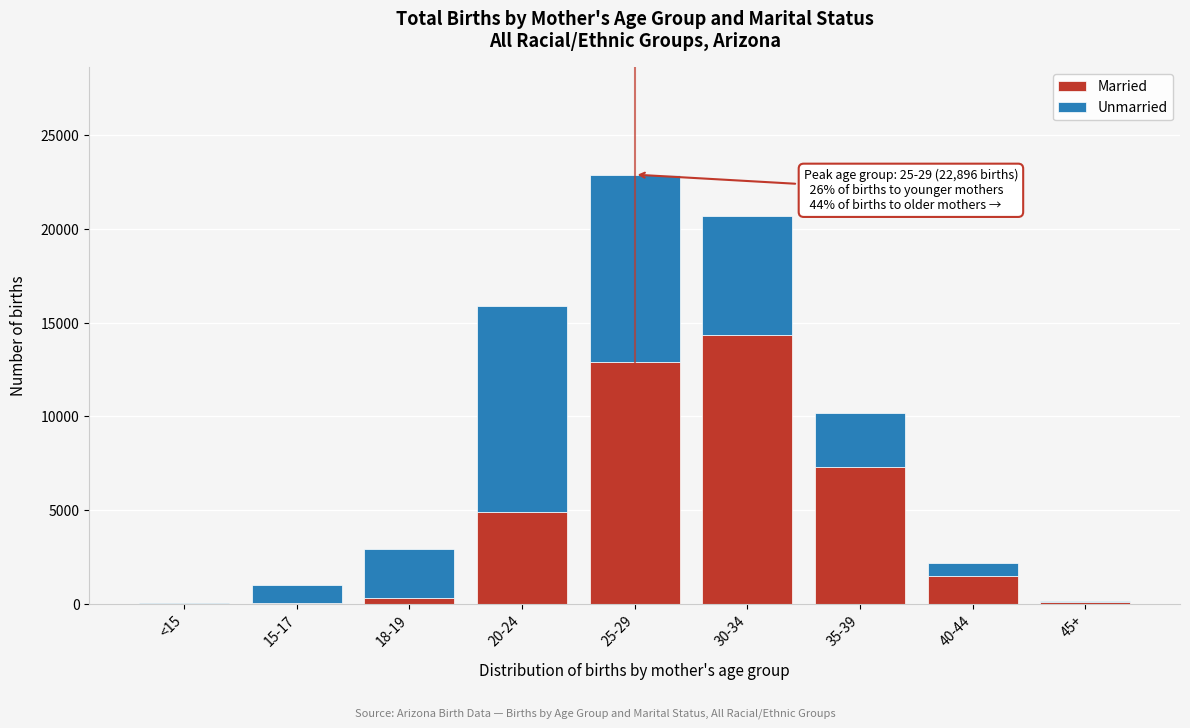

At which category is the sum across all series the highest?

25-29